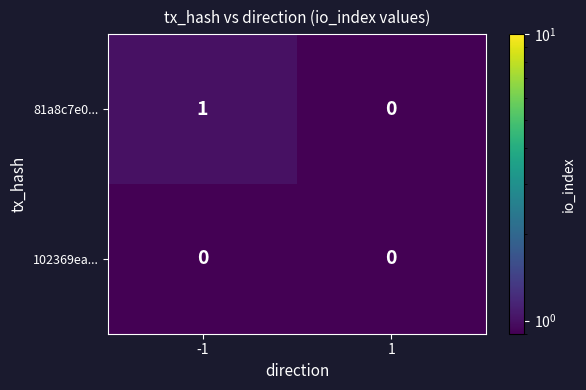

Which series has the largest total across all categories?

81a8c7e0...